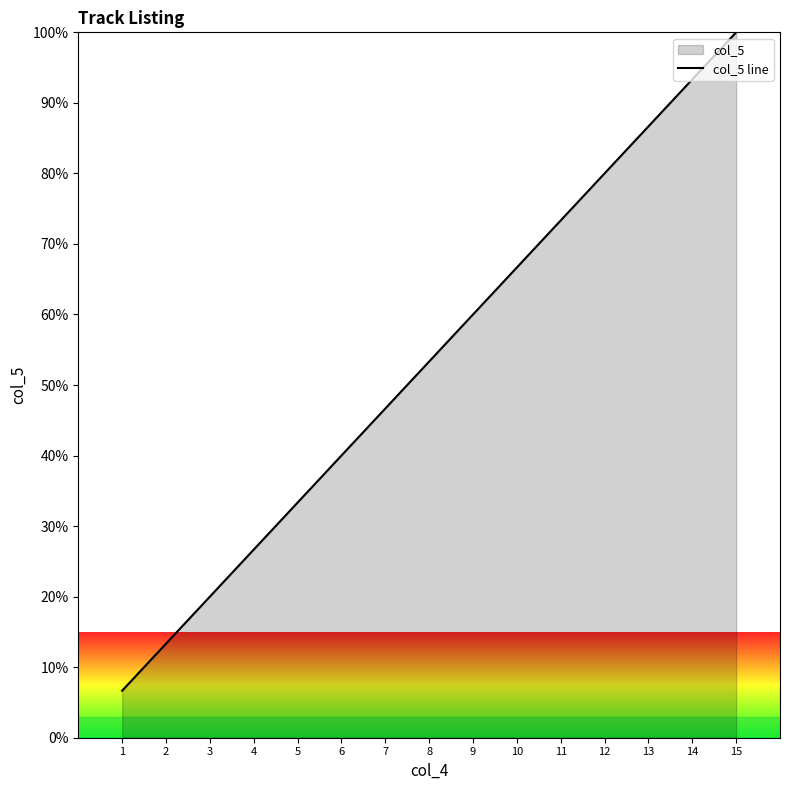

What is the average value?

53.3